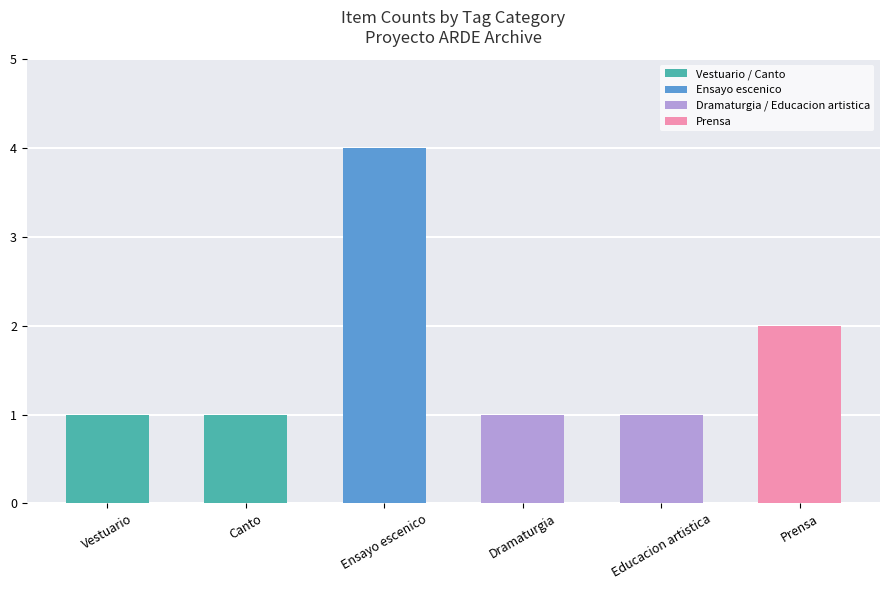

True or false: the data shows 2 at Prensa.

True